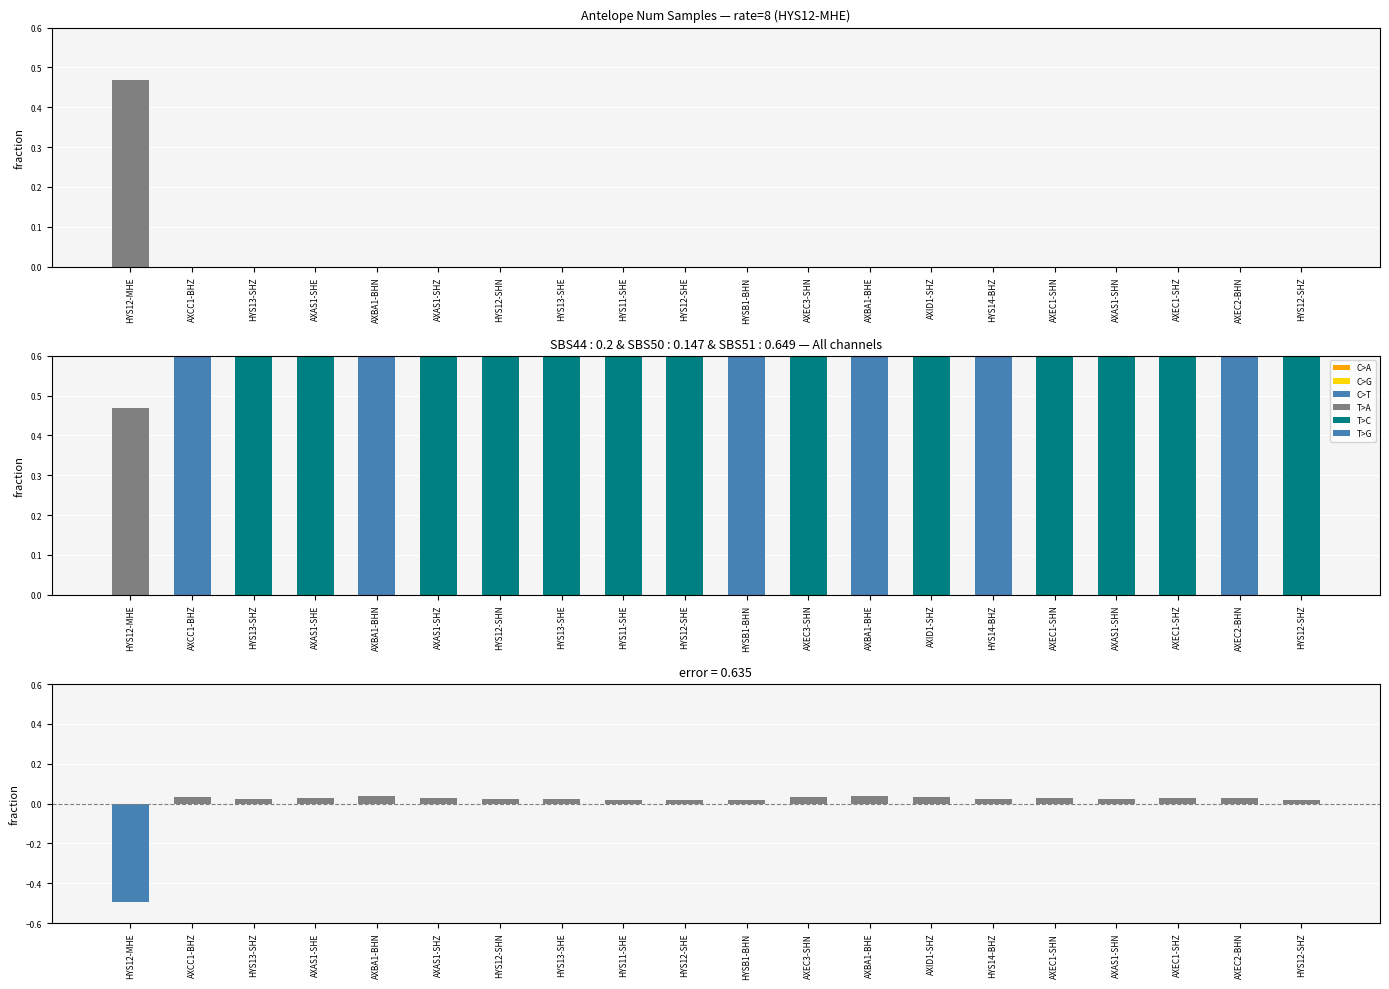

Reading left to right, transcribe all the data shown in this chart.

rate=8: 0.5	0.0	0.0	0.0	0.0	0.0	0.0	0.0	0.0	0.0	0.0	0.0	0.0	0.0	0.0	0.0	0.0	0.0	0.0	0.0
rate=40: 0.5	1.0	1.0	1.0	1.0	1.0	1.0	1.0	1.0	1.0	1.0	1.0	1.0	1.0	1.0	1.0	1.0	1.0	1.0	1.0
error: -0.5	0.0	0.0	0.0	0.0	0.0	0.0	0.0	0.0	0.0	0.0	0.0	0.0	0.0	0.0	0.0	0.0	0.0	0.0	0.0